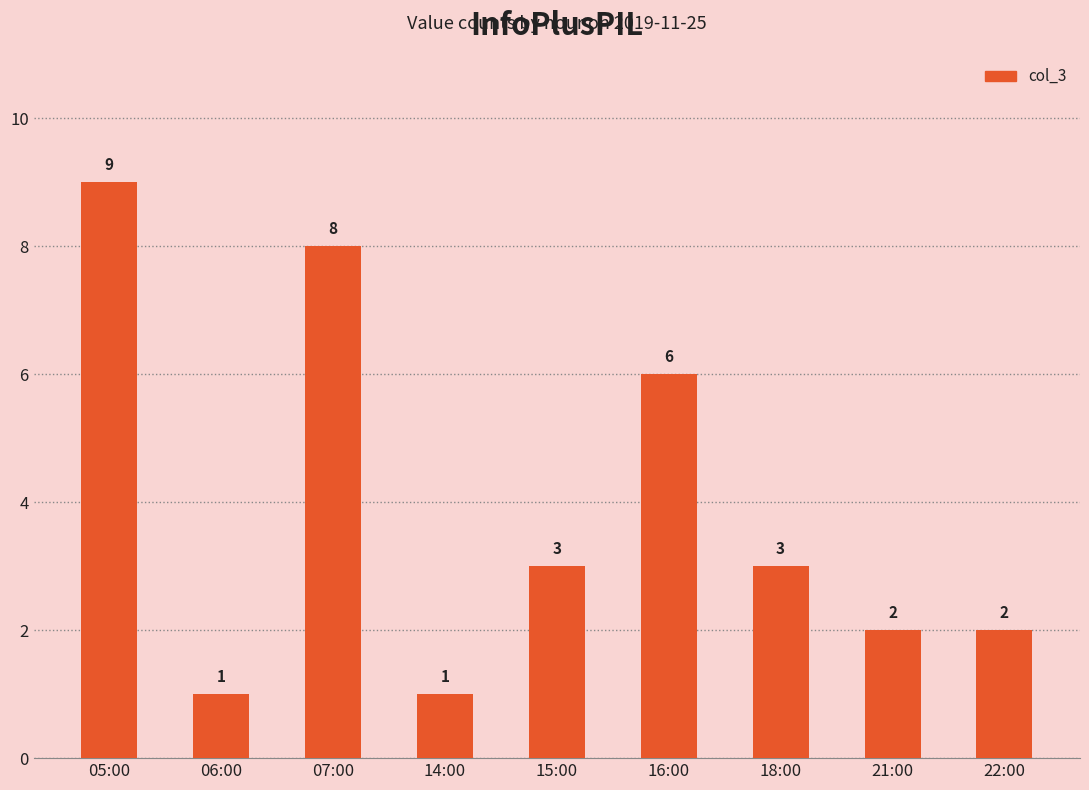

What is the value of the 2nd bar from the left?

1